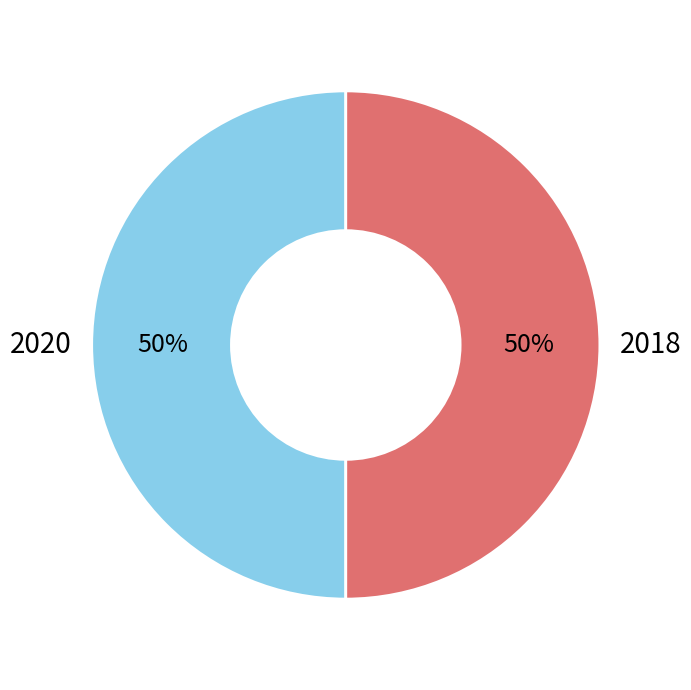

To the nearest percent, what is the average slice percentage?

50%